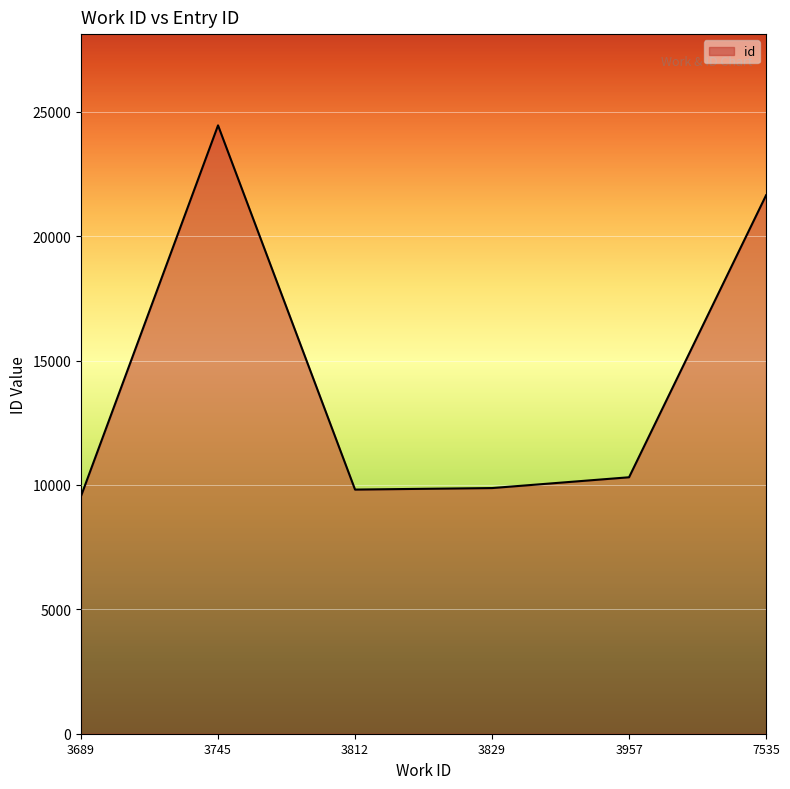

Is it true that the value at 3745 is 11990?

False